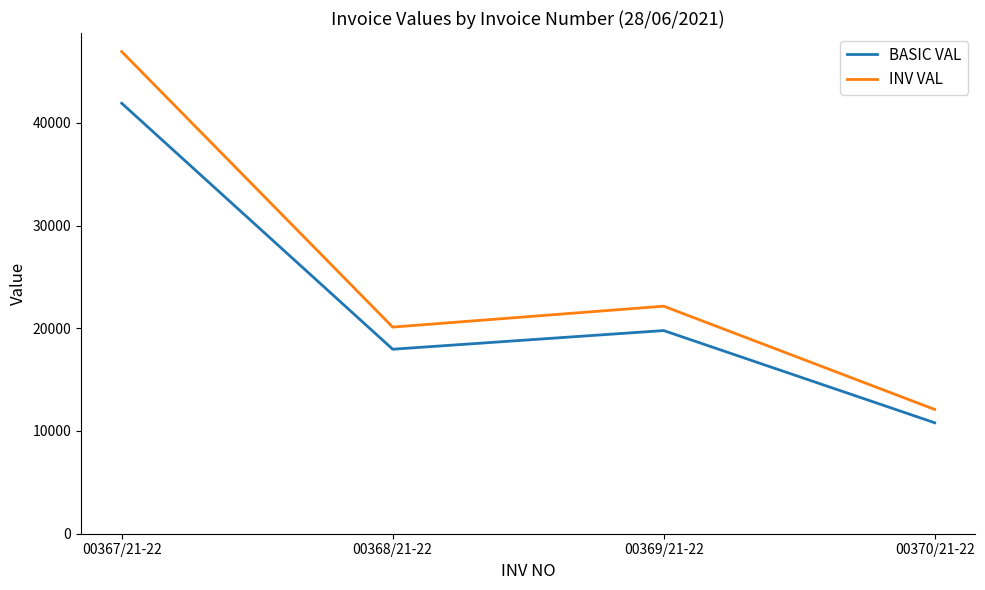

How many distinct data groups are displayed?

2